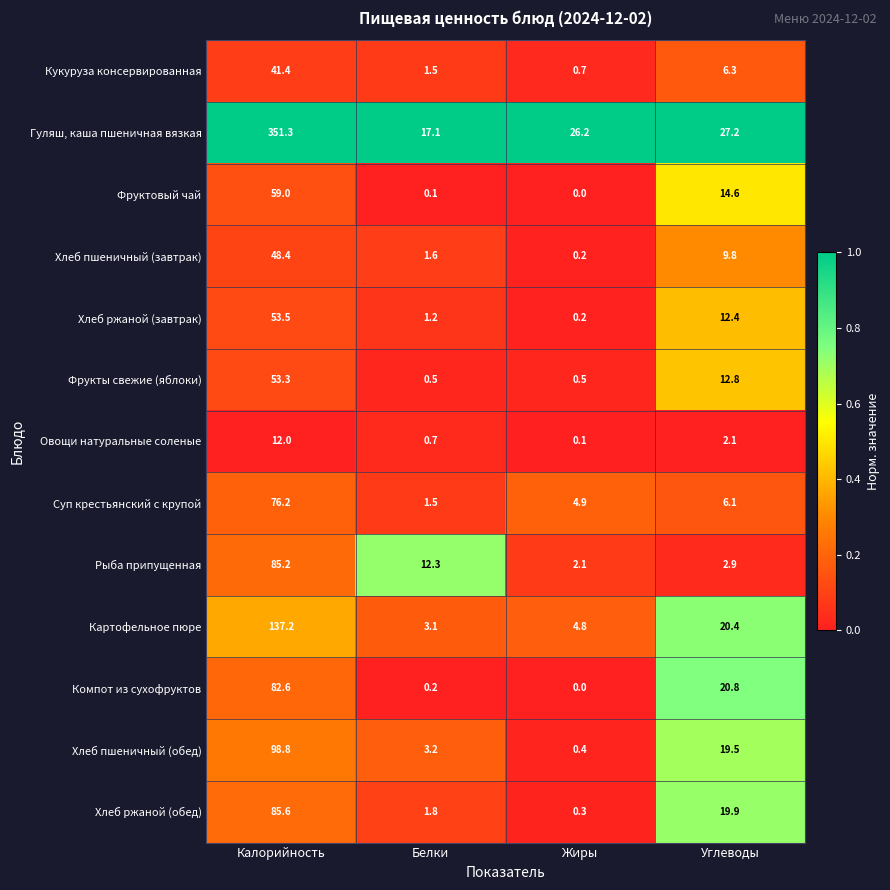

Is it true that Овощи натуральные соленые equals 12.0 at Калорийность?

True